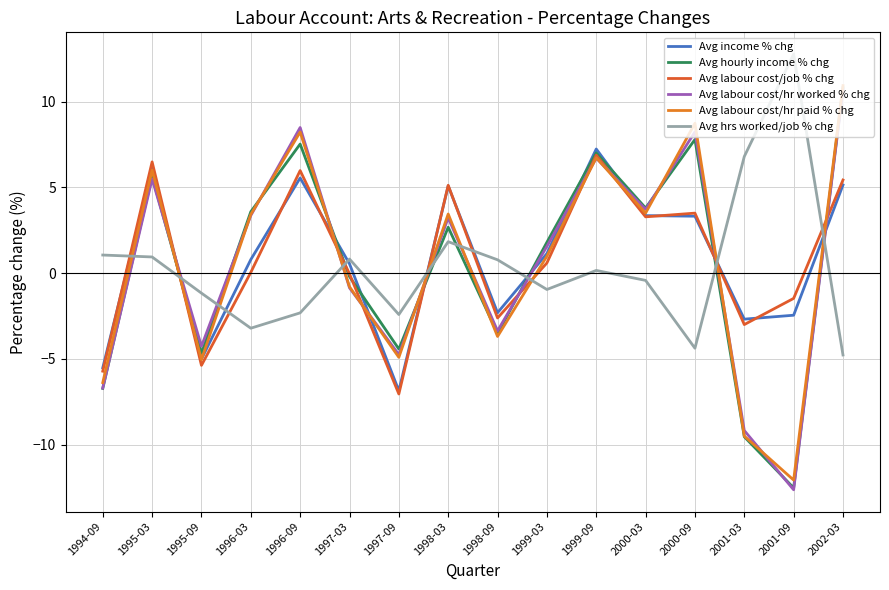

At which label does Avg labour cost/hr worked % chg reach its minimum?

2001-09